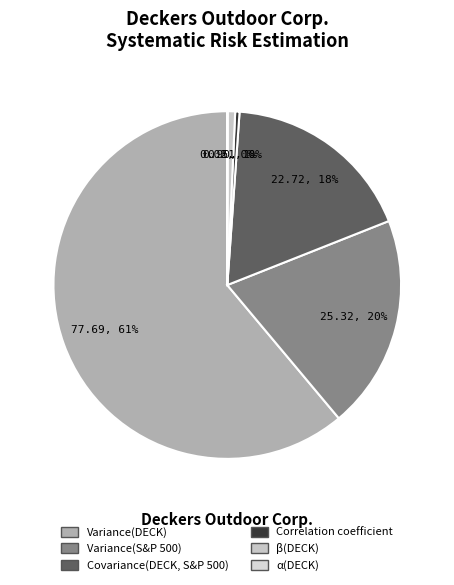

What is the ratio of the value at Variance(S&P 500) to the value at Variance(DECK)?

0.3